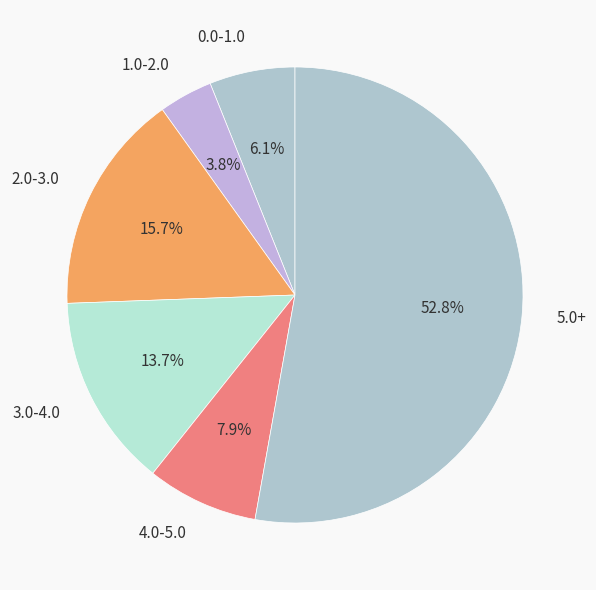

Approximately how many times larger is the value at 1.0-2.0 compared to 3.0-4.0?

0.3